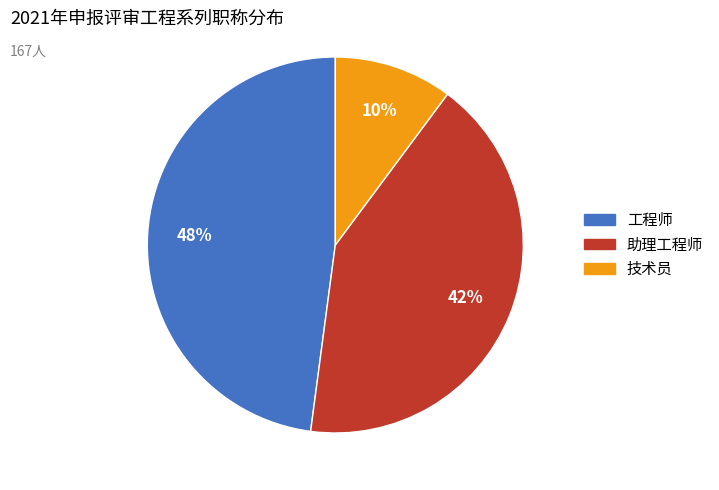

Does any single category account for the majority?

No